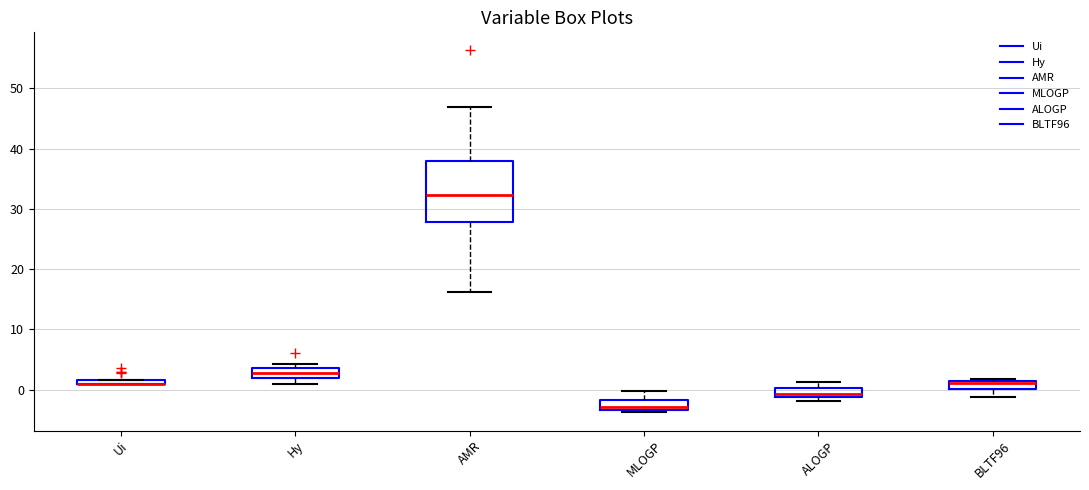

Where does the upper whisker of the box for MLOGP end on the y-axis? The values are not printed on the chart, so give them approximately, as read against the axis.

0